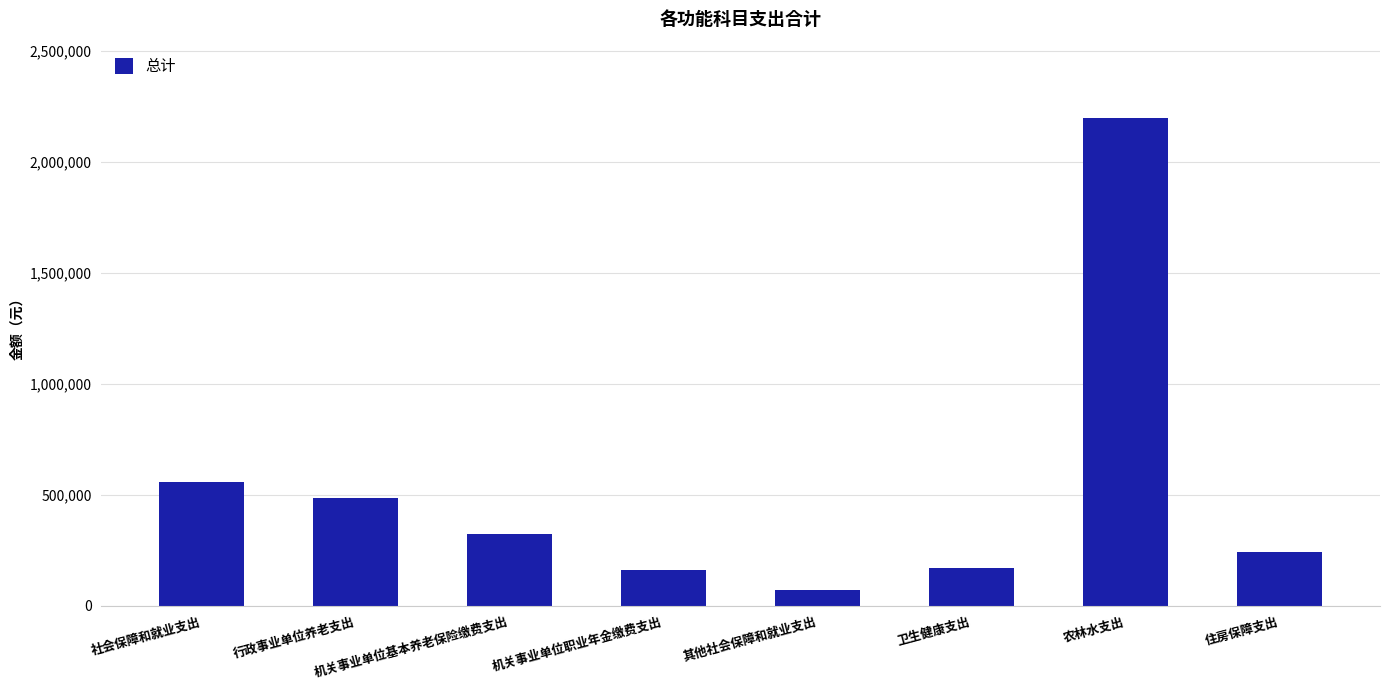

How many distinct data groups are displayed?

1